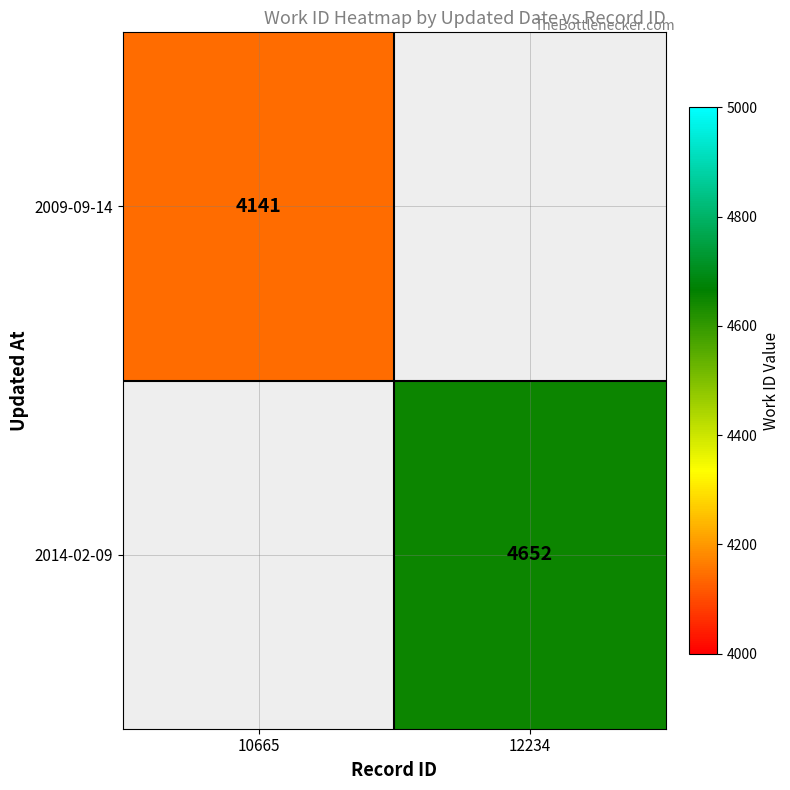

The 2009-09-14 series shows 6644 at 10665. True or false?

False